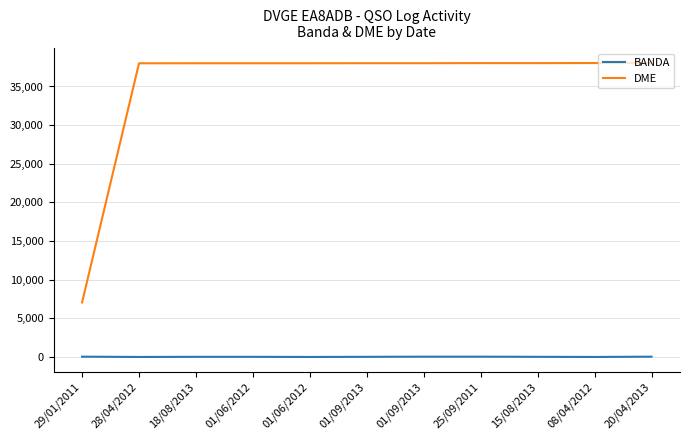

What is the average value of the BANDA series?

22